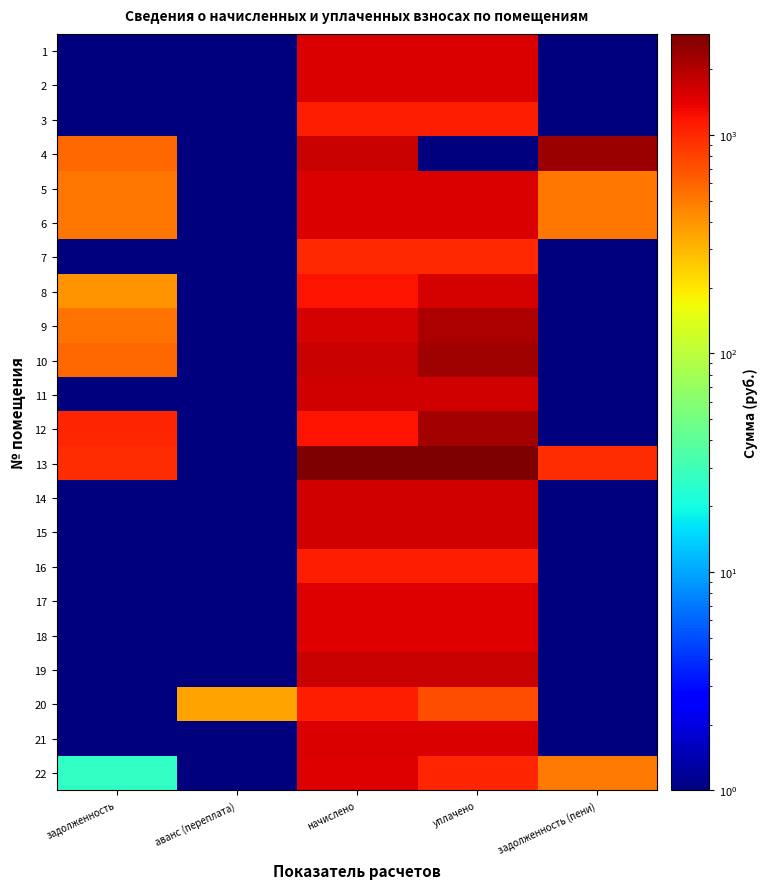

Which series has the widest spread of values?

13